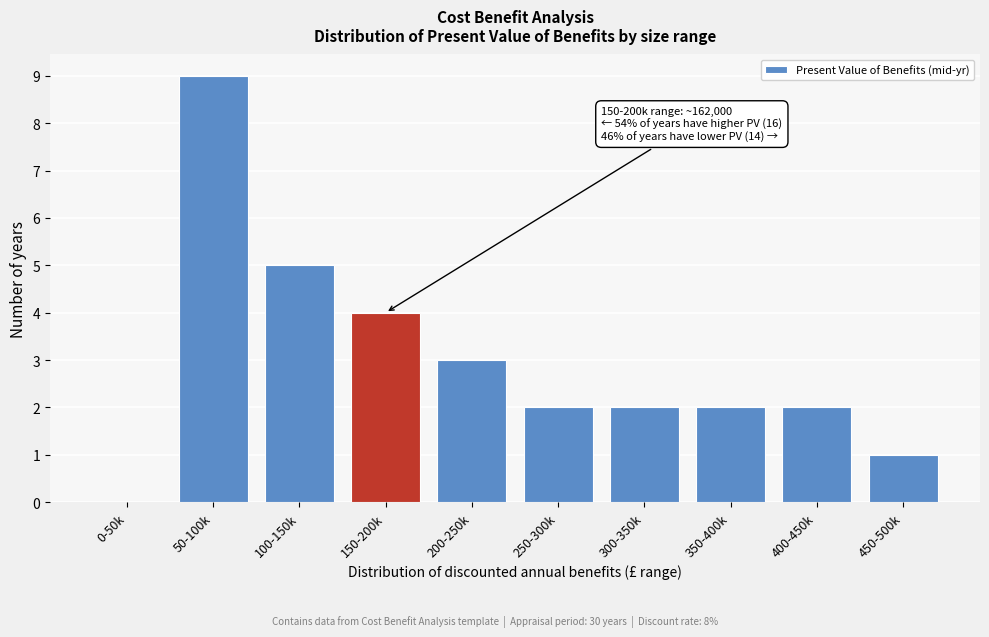

Reading left to right, list all the values displayed in this chart.

0-50k=0	50-100k=9	100-150k=5	150-200k=4	200-250k=3	250-300k=2	300-350k=2	350-400k=2	400-450k=2	450-500k=1